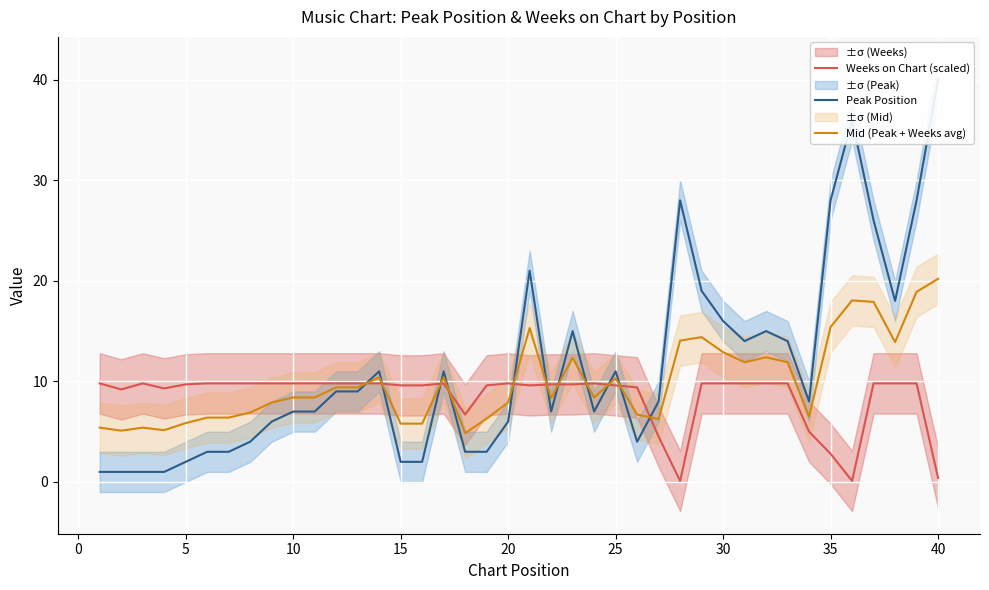

The value of Mid (Peak + Weeks avg) at 10 is 12.3. True or false?

False